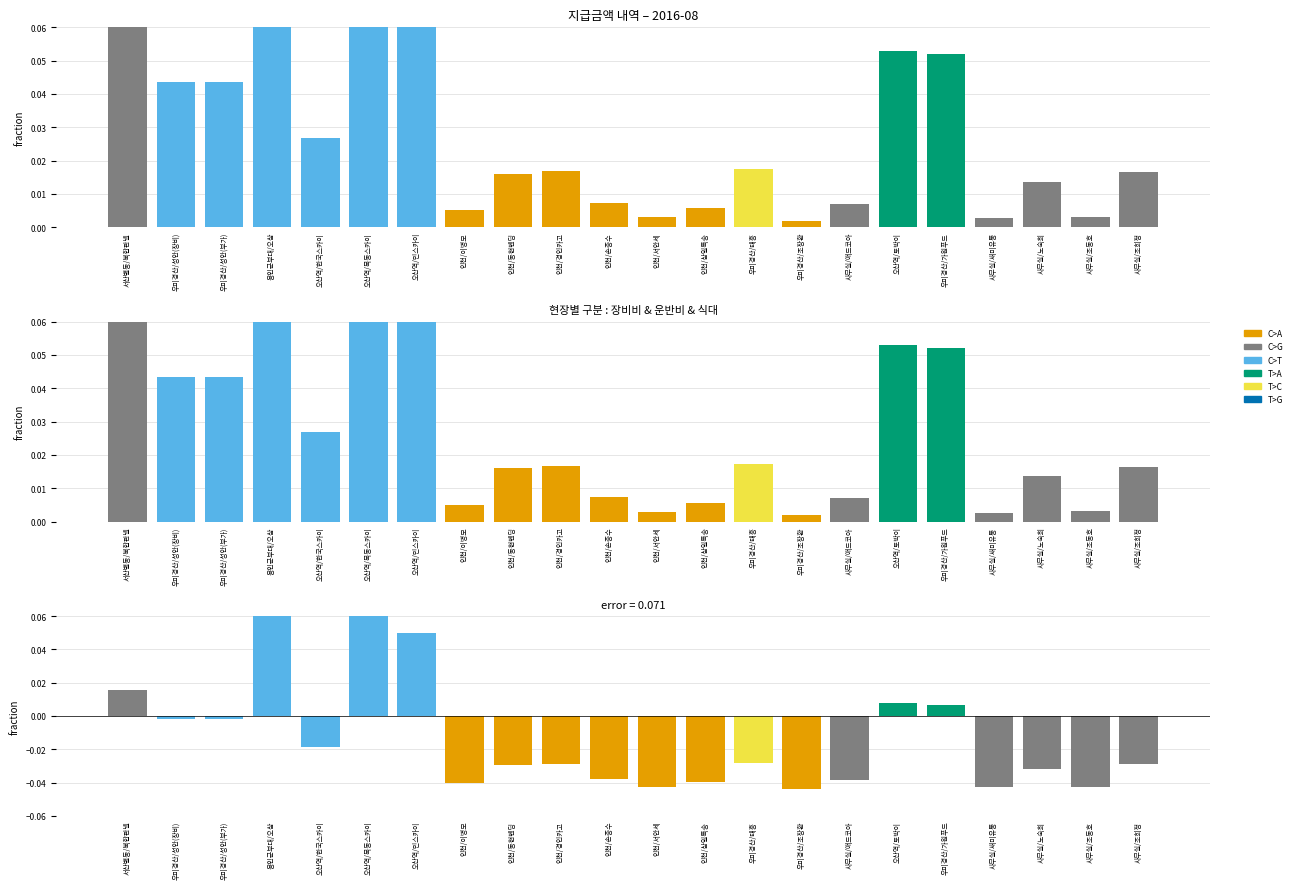

Does the chart contain any negative values?

Yes